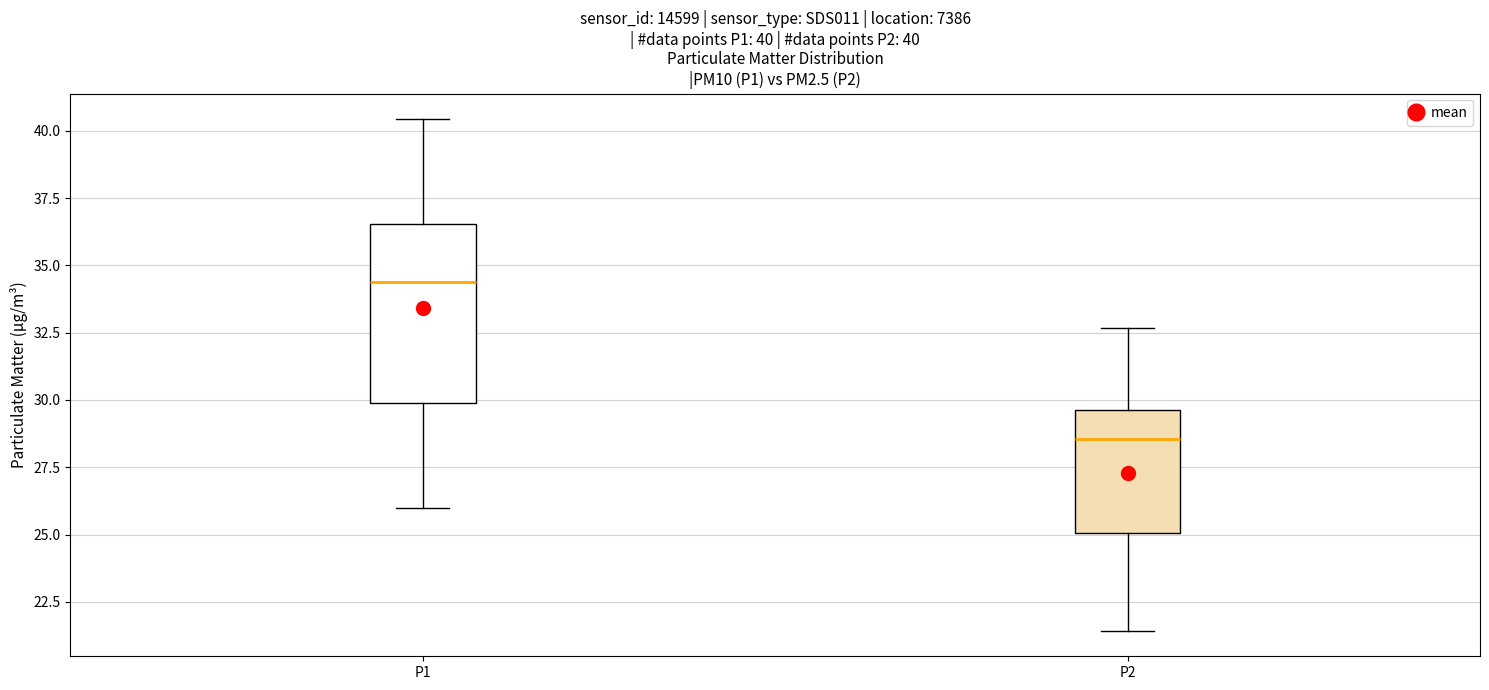

Which box's median line is the lowest?

P2